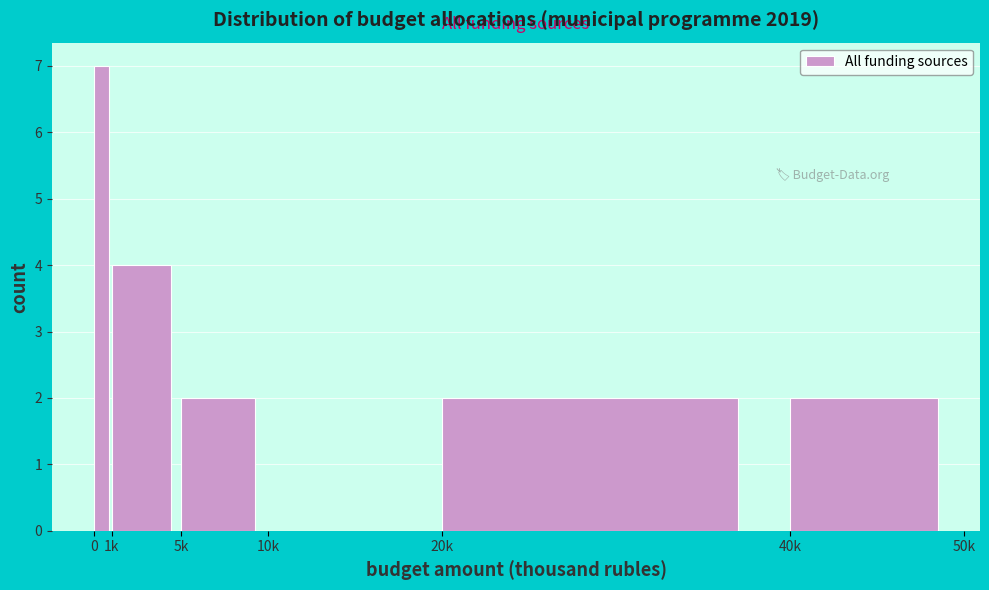

Reading left to right, what are all the values shown in this chart?

0=7	1k=4	5k=2	10k=0	20k=2	40k=2